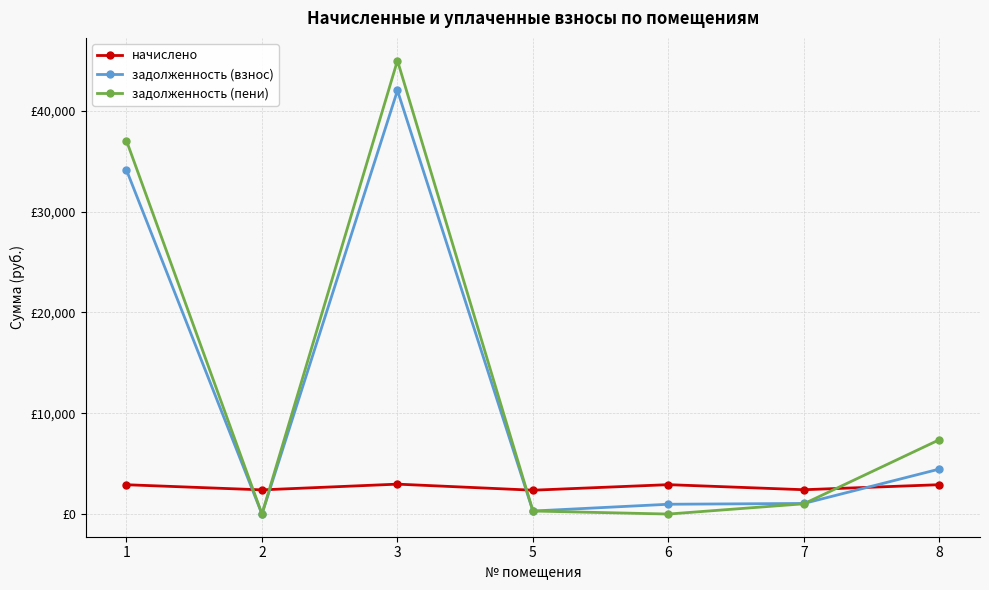

Where does the задолженность (взнос) series first go above 1050?

1